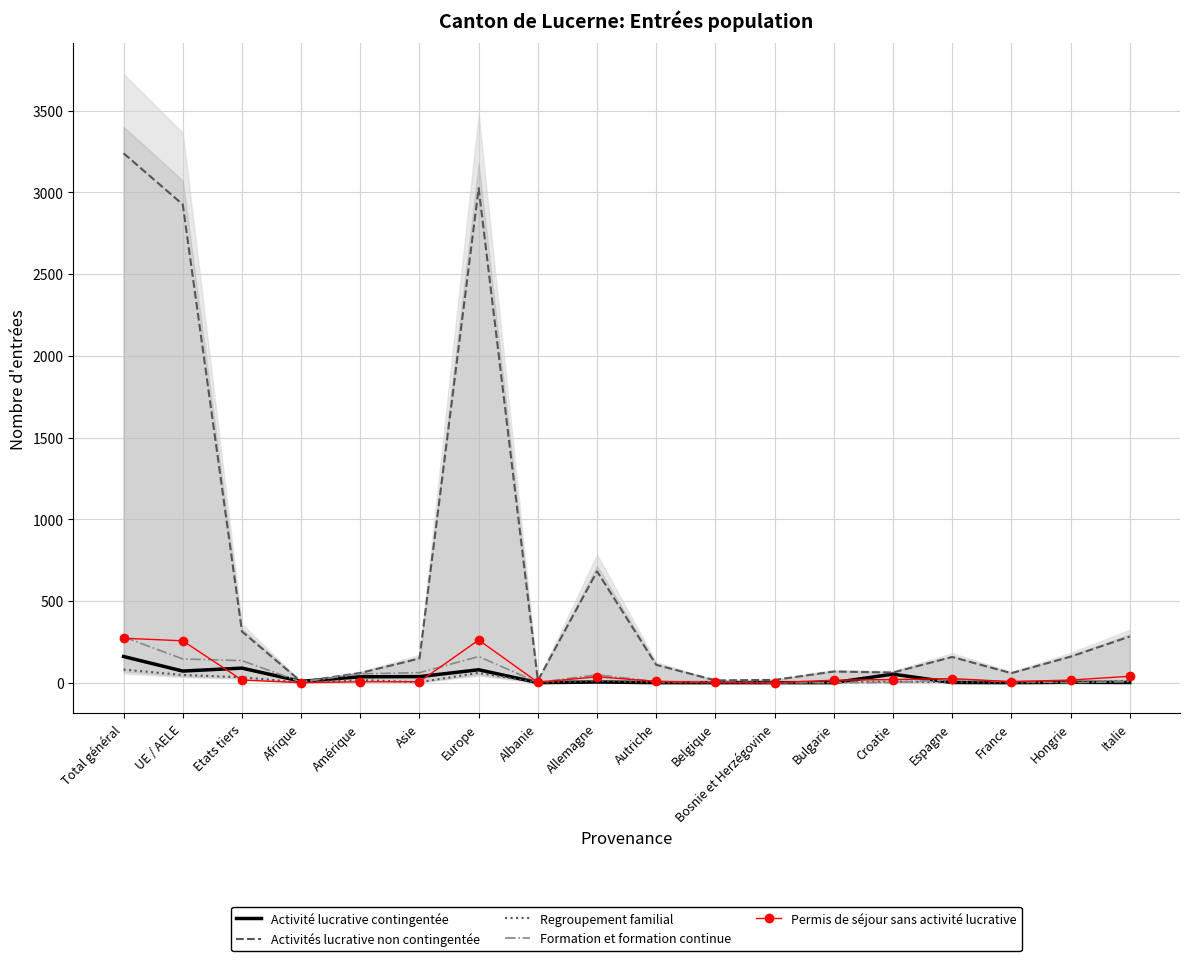

Where is the first local maximum for Activités lucrative non contingentée?

Europe